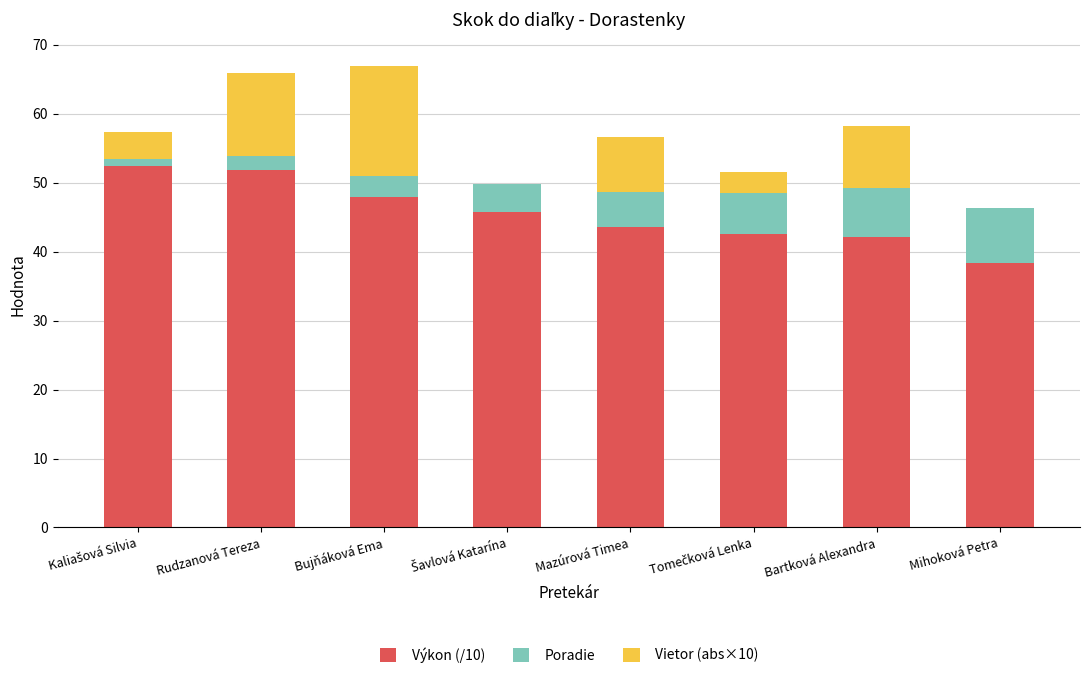

Is it true that Výkon (/10) equals 77.1 at Rudzanová Tereza?

False